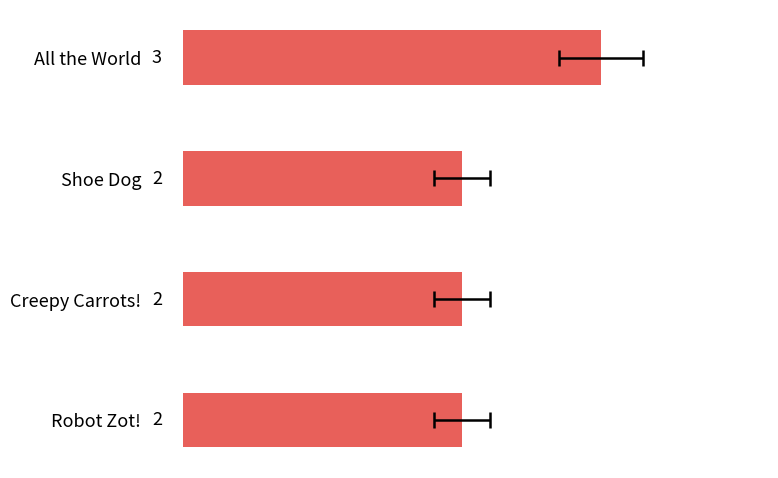

The value at Shoe Dog is 1. True or false?

False